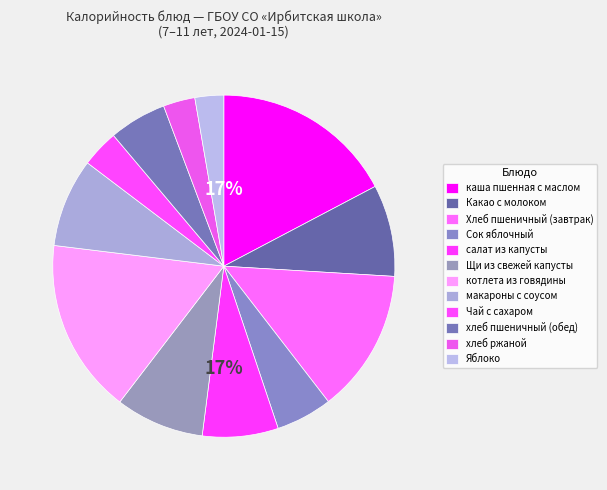

How many segments does this pie chart have?

12